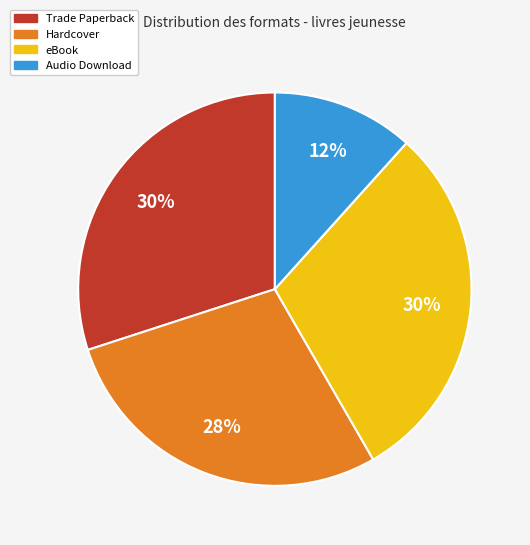

To the nearest percent, what percentage of the pie is Hardcover?

28%